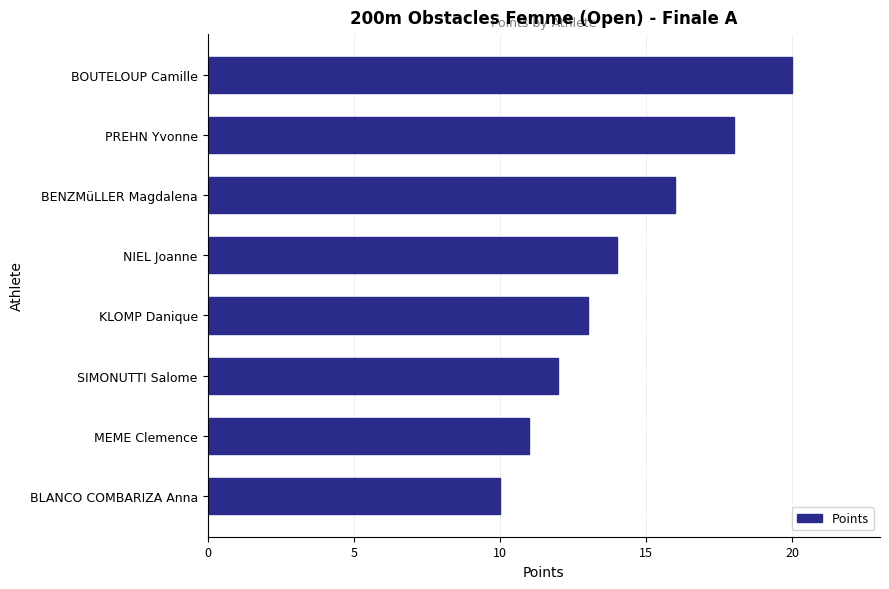

Is it true that the value at NIEL Joanne is 20?

False